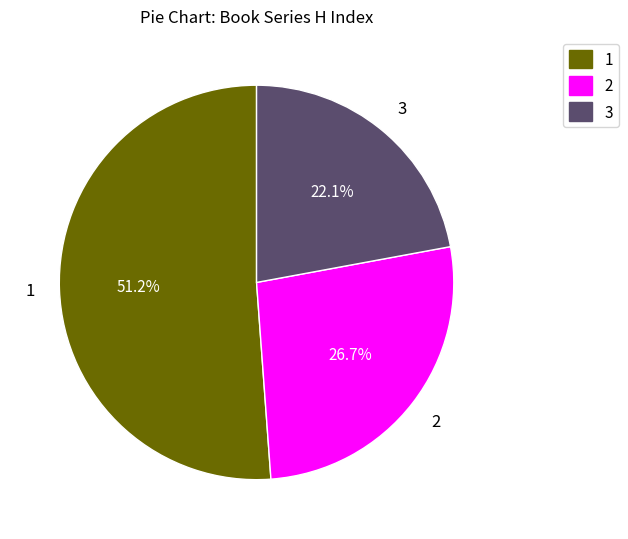

To the nearest percent, what portion does 3 represent?

22%